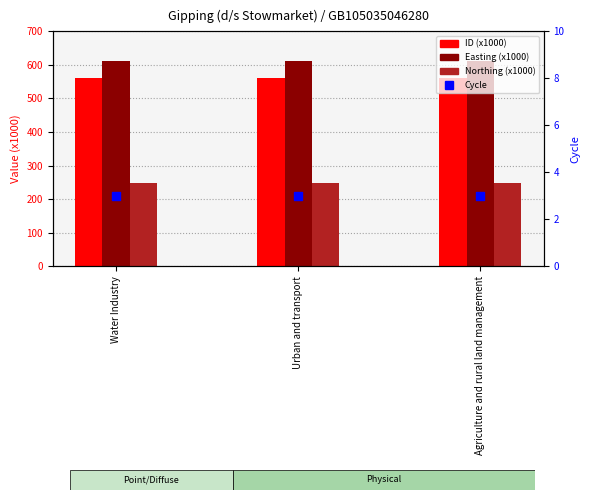

Which series reaches the minimum Y coordinate?

Cycle